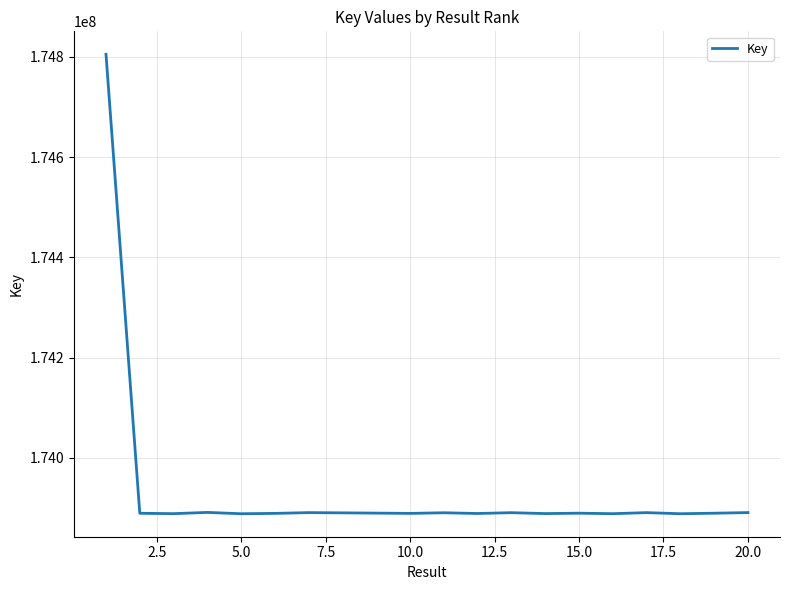

What is the maximum value shown in the chart?

174804752